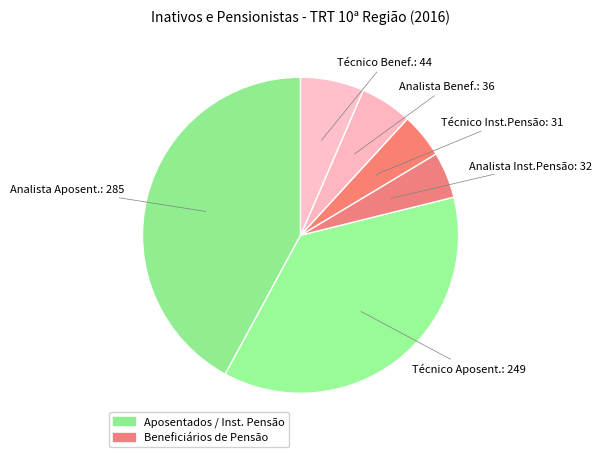

How many segments does this pie chart have?

6